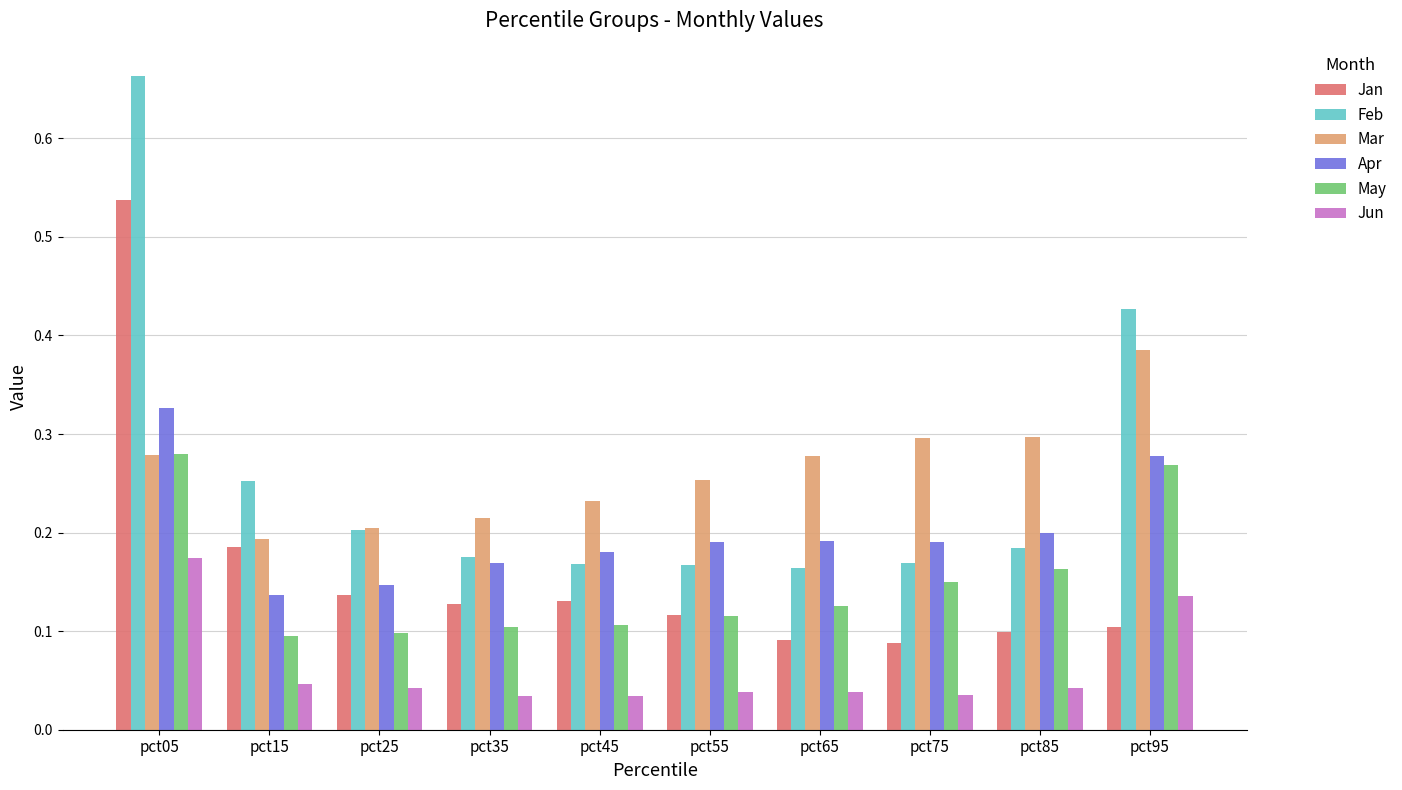

Is it true that Apr equals 0.1 at pct25?

True